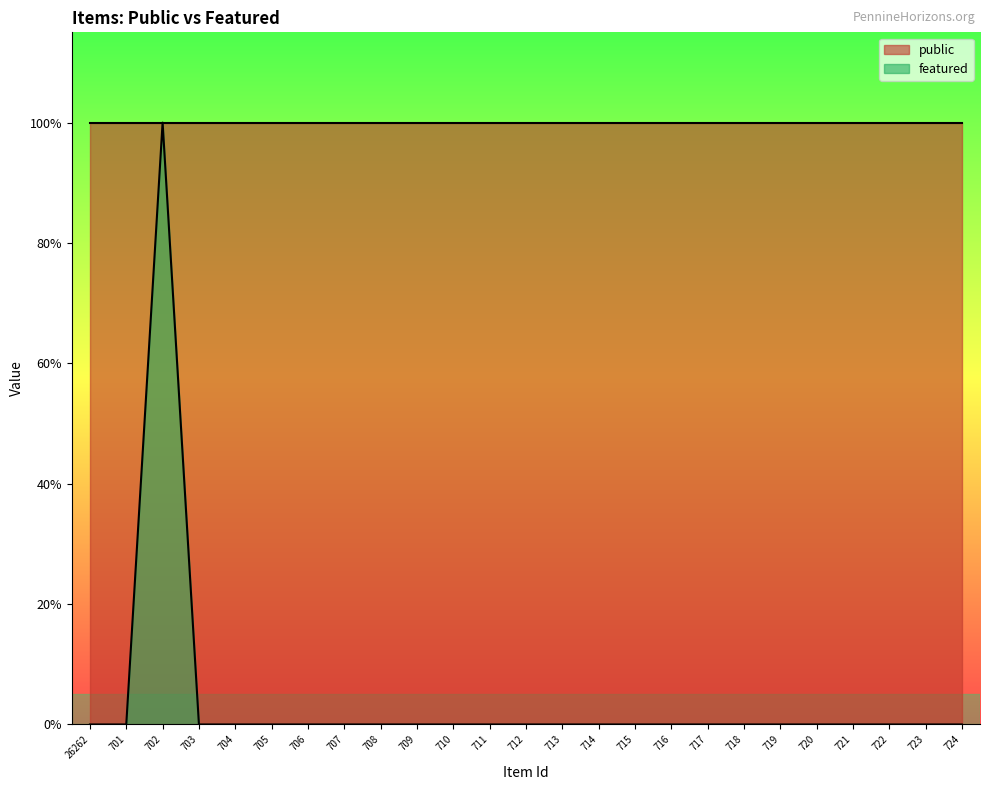

Rank the categories by value from highest to lowest.

702, 26262, 701, 703, 704, 705, 706, 707, 708, 709, 710, 711, 712, 713, 714, 715, 716, 717, 718, 719, 720, 721, 722, 723, 724